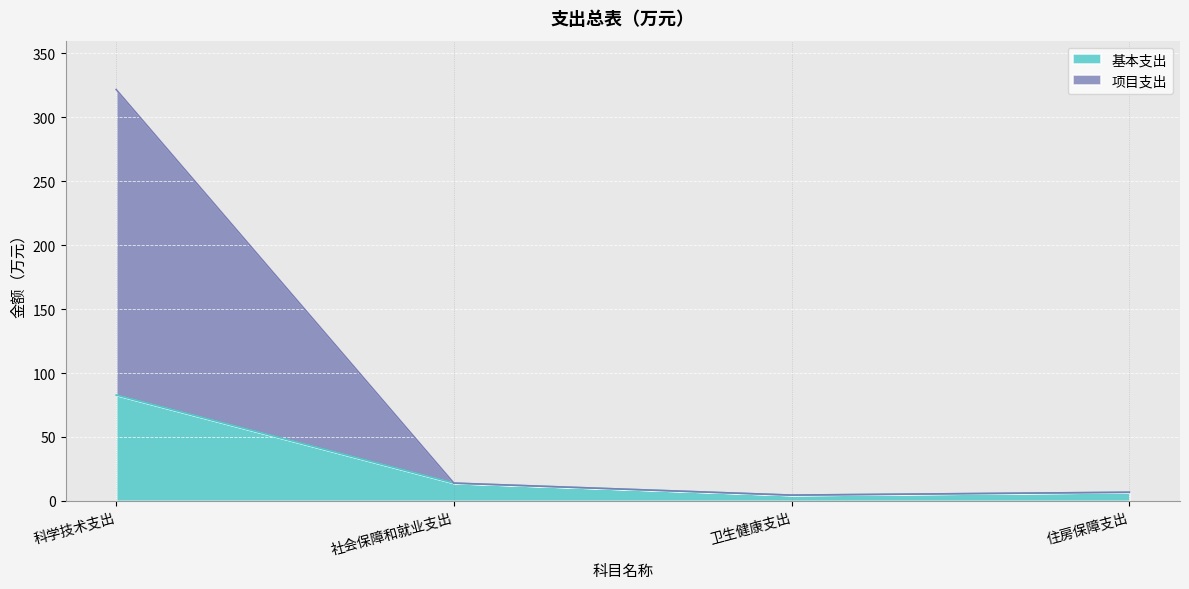

Rank the categories by 项目支出 value from lowest to highest.

卫生健康支出, 住房保障支出, 社会保障和就业支出, 科学技术支出